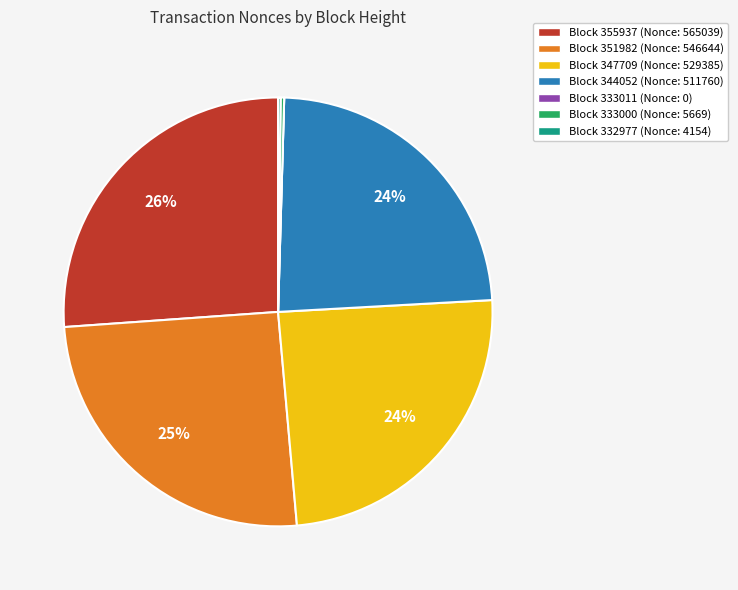

Combined, do Block 347709 (Nonce: 529385) and Block 355937 (Nonce: 565039) account for over 50%?

Yes